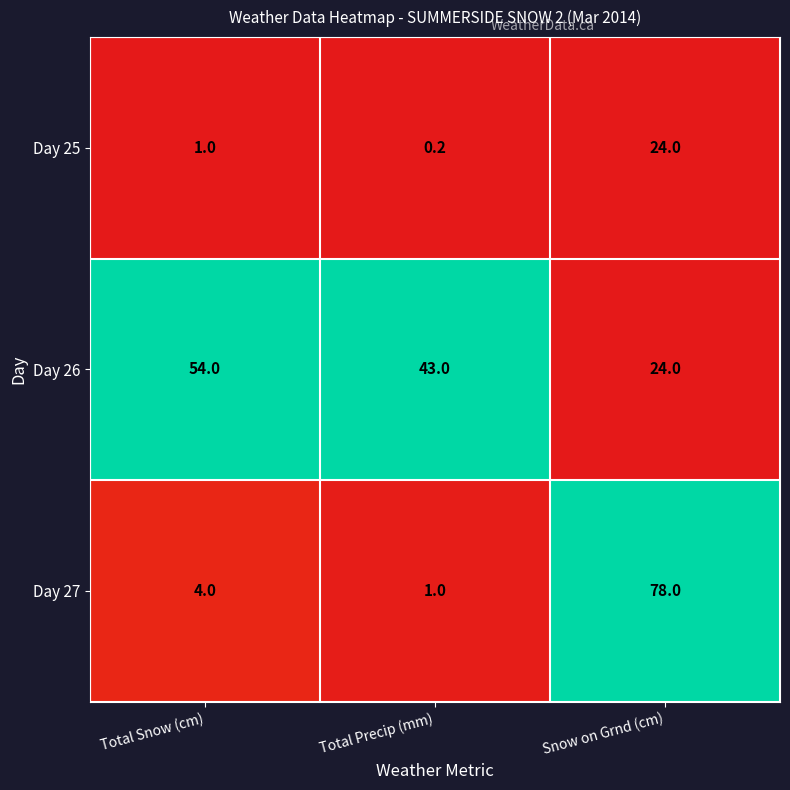

Reading right to left, list all the values displayed in this chart.

Day 25: Snow on Grnd (cm)=24.0	Total Precip (mm)=0.2	Total Snow (cm)=1.0
Day 26: Snow on Grnd (cm)=24.0	Total Precip (mm)=43.0	Total Snow (cm)=54.0
Day 27: Snow on Grnd (cm)=78.0	Total Precip (mm)=1.0	Total Snow (cm)=4.0